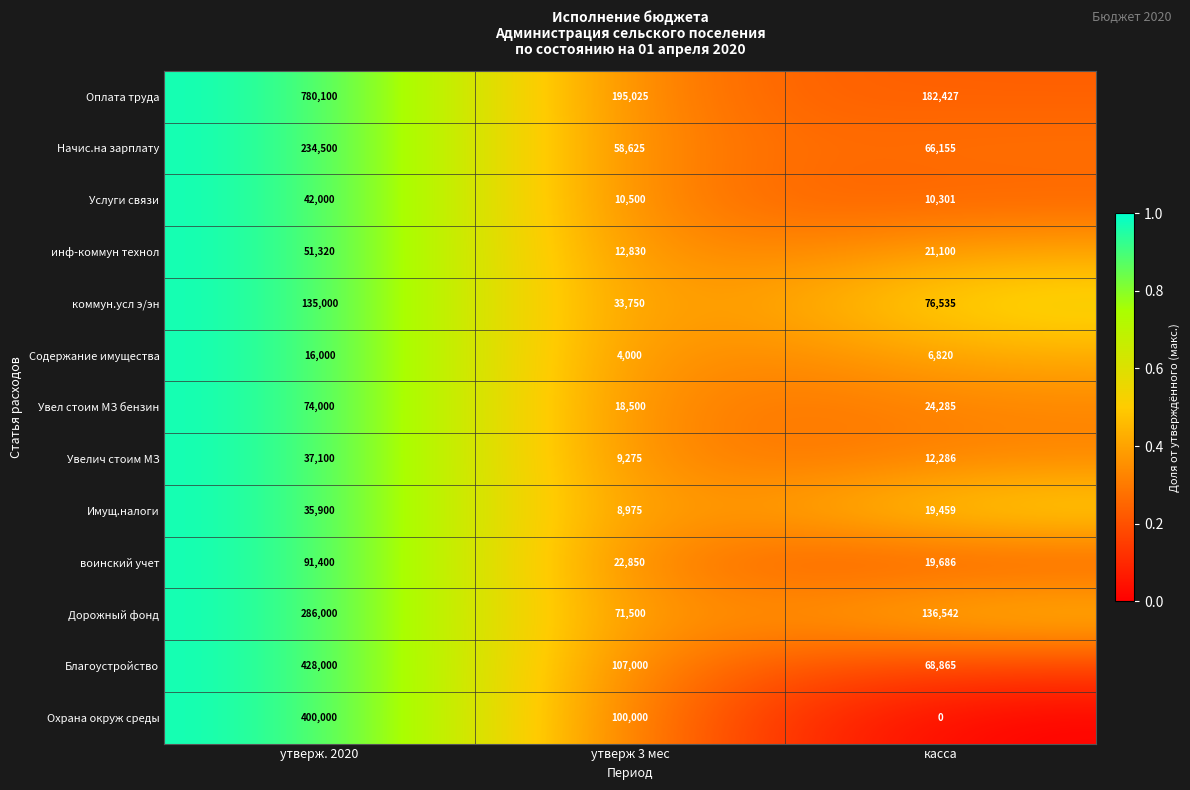

Between утверж. 2020 and касса, which series saw the biggest shift?

Оплата труда